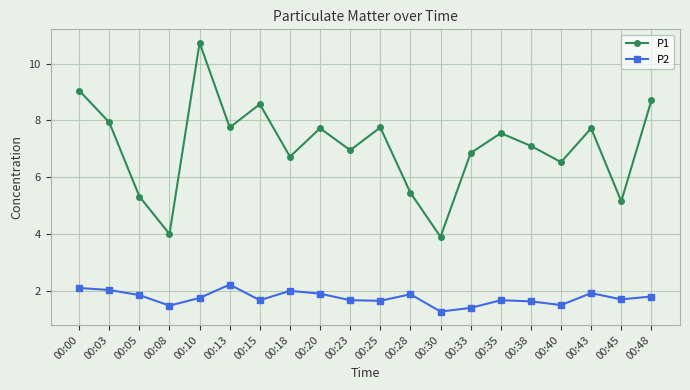

What is the difference between the P1 values at 00:10 and 00:45?

5.6